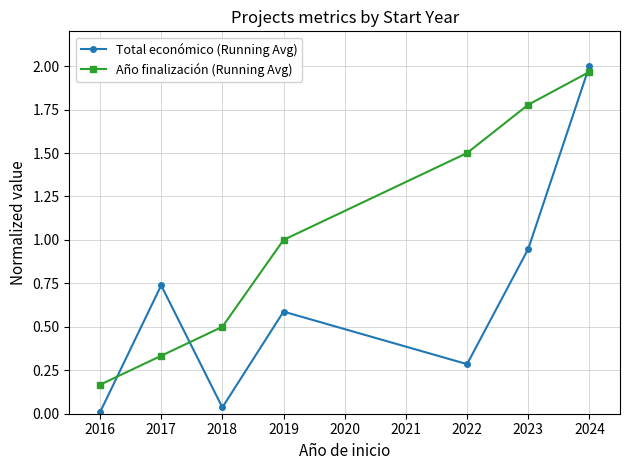

True or false: Año finalización (Running Avg) and Total económico (Running Avg) cross at least once.

True